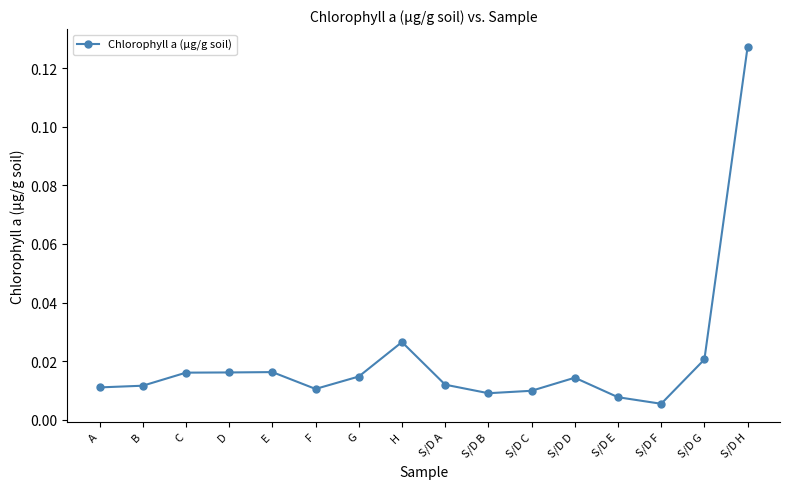

True or false: the data has more than 2 interior local peaks.

True